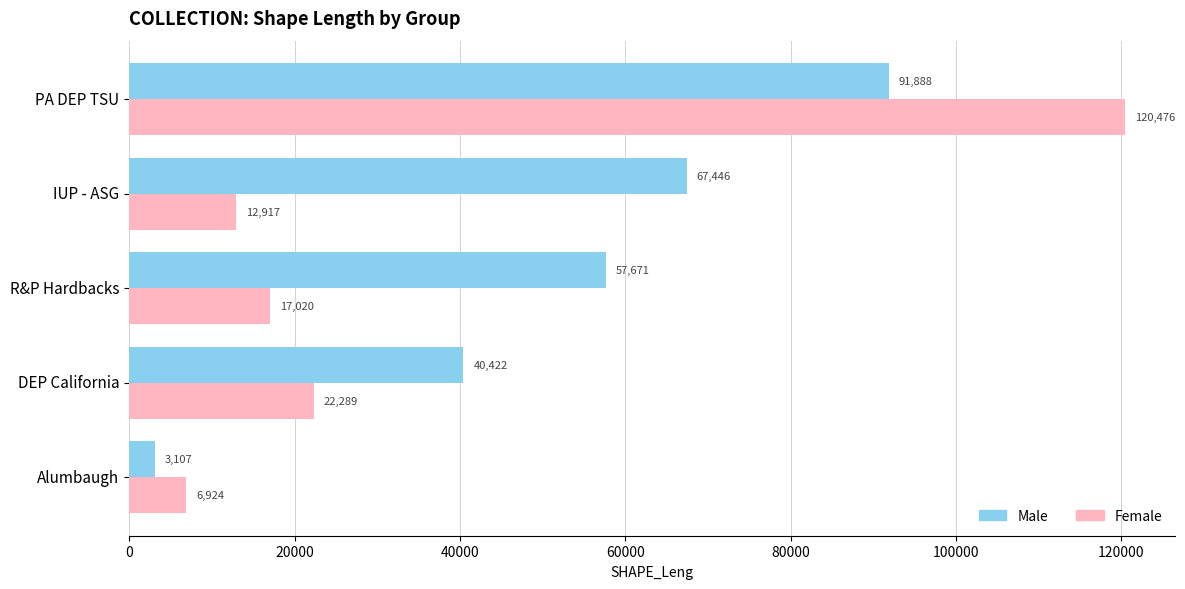

True or false: Female has a value of 17020.1 at R&P Hardbacks.

True